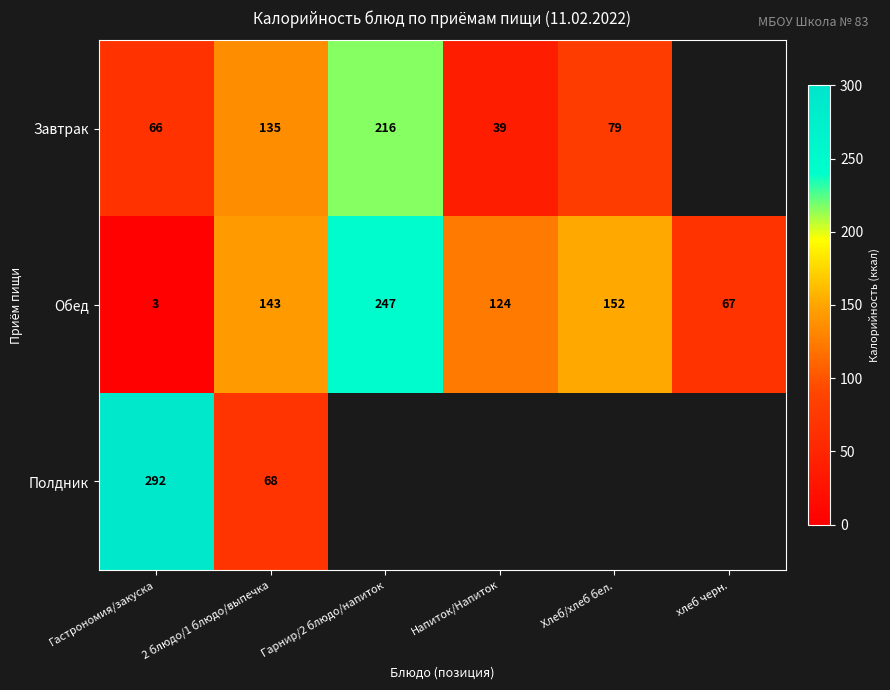

At which category is the sum across all series the highest?

Гастрономия/закуска